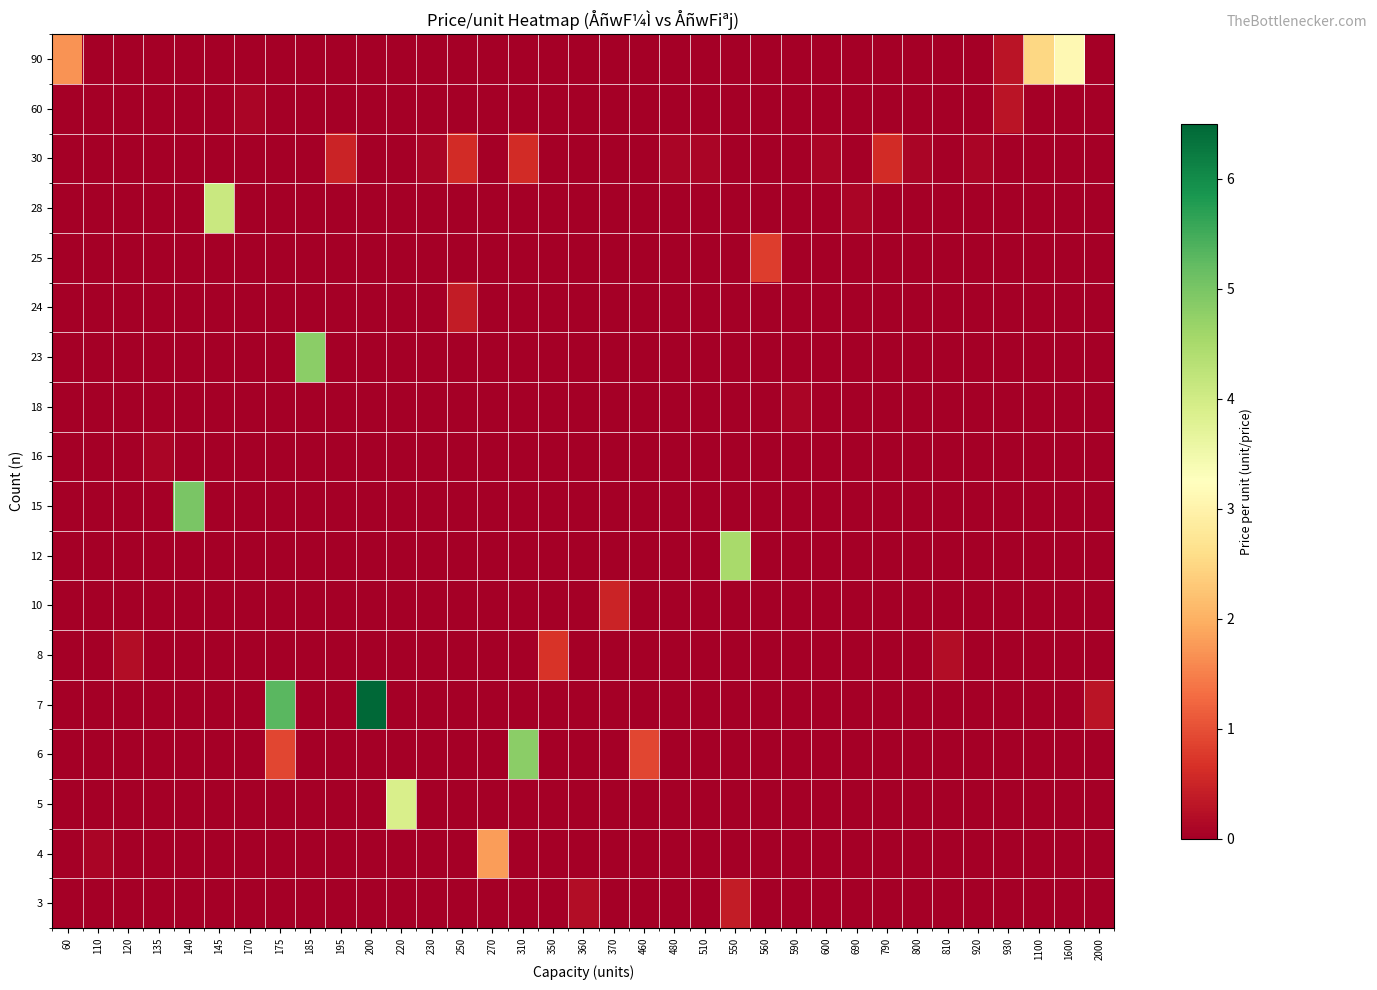

Reading left to right, list all the values displayed in this chart.

3: 60=0.0	110=0.0	120=0.0	135=0.0	140=0.0	145=0.0	170=0.0	175=0.0	185=0.0	195=0.0	200=0.0	220=0.0	230=0.0	250=0.0	270=0.0	310=0.0	350=0.0	360=0.2	370=0.0	460=0.0	480=0.0	510=0.0	550=0.4	560=0.0	590=0.0	600=0.0	690=0.0	790=0.0	800=0.0	810=0.0	920=0.0	930=0.0	1100=0.0	1600=0.0	2000=0.0
4: 60=0.0	110=0.1	120=0.0	135=0.0	140=0.0	145=0.0	170=0.0	175=0.0	185=0.0	195=0.0	200=0.0	220=0.0	230=0.0	250=0.0	270=1.8	310=0.0	350=0.0	360=0.0	370=0.0	460=0.0	480=0.0	510=0.0	550=0.0	560=0.0	590=0.0	600=0.0	690=0.0	790=0.0	800=0.0	810=0.0	920=0.0	930=0.0	1100=0.0	1600=0.0	2000=0.0
5: 60=0.0	110=0.0	120=0.0	135=0.0	140=0.0	145=0.0	170=0.0	175=0.0	185=0.0	195=0.0	200=0.0	220=3.9	230=0.0	250=0.0	270=0.0	310=0.0	350=0.0	360=0.0	370=0.0	460=0.0	480=0.0	510=0.0	550=0.0	560=0.0	590=0.0	600=0.0	690=0.0	790=0.0	800=0.0	810=0.0	920=0.0	930=0.0	1100=0.0	1600=0.0	2000=0.0
6: 60=0.0	110=0.0	120=0.0	135=0.0	140=0.0	145=0.0	170=0.0	175=0.9	185=0.0	195=0.0	200=0.0	220=0.0	230=0.0	250=0.0	270=0.0	310=4.8	350=0.0	360=0.0	370=0.0	460=0.9	480=0.0	510=0.0	550=0.0	560=0.0	590=0.0	600=0.0	690=0.0	790=0.0	800=0.0	810=0.0	920=0.0	930=0.0	1100=0.0	1600=0.0	2000=0.0
7: 60=0.0	110=0.0	120=0.0	135=0.0	140=0.0	145=0.0	170=0.0	175=5.3	185=0.0	195=0.0	200=6.5	220=0.0	230=0.0	250=0.0	270=0.0	310=0.0	350=0.0	360=0.0	370=0.0	460=0.0	480=0.0	510=0.0	550=0.0	560=0.0	590=0.0	600=0.0	690=0.0	790=0.0	800=0.0	810=0.0	920=0.0	930=0.0	1100=0.0	1600=0.0	2000=0.3
8: 60=0.0	110=0.0	120=0.2	135=0.0	140=0.0	145=0.0	170=0.0	175=0.0	185=0.0	195=0.0	200=0.0	220=0.0	230=0.0	250=0.0	270=0.0	310=0.0	350=0.7	360=0.0	370=0.0	460=0.0	480=0.0	510=0.0	550=0.0	560=0.0	590=0.0	600=0.0	690=0.0	790=0.0	800=0.0	810=0.2	920=0.0	930=0.0	1100=0.0	1600=0.0	2000=0.0
10: 60=0.0	110=0.0	120=0.0	135=0.0	140=0.0	145=0.0	170=0.0	175=0.0	185=0.0	195=0.0	200=0.0	220=0.0	230=0.0	250=0.0	270=0.0	310=0.0	350=0.0	360=0.0	370=0.5	460=0.0	480=0.0	510=0.0	550=0.0	560=0.0	590=0.0	600=0.0	690=0.0	790=0.0	800=0.0	810=0.0	920=0.0	930=0.0	1100=0.0	1600=0.0	2000=0.0
12: 60=0.0	110=0.0	120=0.0	135=0.0	140=0.0	145=0.0	170=0.0	175=0.0	185=0.0	195=0.0	200=0.0	220=0.0	230=0.0	250=0.0	270=0.0	310=0.0	350=0.0	360=0.0	370=0.0	460=0.0	480=0.0	510=0.0	550=4.5	560=0.0	590=0.0	600=0.0	690=0.0	790=0.0	800=0.0	810=0.0	920=0.0	930=0.0	1100=0.0	1600=0.0	2000=0.0
15: 60=0.0	110=0.0	120=0.0	135=0.0	140=5.0	145=0.0	170=0.0	175=0.0	185=0.0	195=0.0	200=0.0	220=0.0	230=0.0	250=0.0	270=0.0	310=0.0	350=0.0	360=0.0	370=0.0	460=0.0	480=0.0	510=0.0	550=0.0	560=0.0	590=0.0	600=0.0	690=0.0	790=0.0	800=0.0	810=0.0	920=0.0	930=0.0	1100=0.0	1600=0.0	2000=0.0
16: 60=0.0	110=0.0	120=0.0	135=0.1	140=0.0	145=0.0	170=0.0	175=0.0	185=0.0	195=0.0	200=0.0	220=0.0	230=0.0	250=0.0	270=0.0	310=0.0	350=0.0	360=0.0	370=0.0	460=0.0	480=0.0	510=0.0	550=0.0	560=0.0	590=0.0	600=0.0	690=0.0	790=0.0	800=0.0	810=0.0	920=0.0	930=0.0	1100=0.0	1600=0.0	2000=0.0
18: 60=0.0	110=0.0	120=0.0	135=0.0	140=0.0	145=0.0	170=0.0	175=0.0	185=0.0	195=0.0	200=0.0	220=0.0	230=0.0	250=0.0	270=0.0	310=0.0	350=0.0	360=0.0	370=0.0	460=0.0	480=0.0	510=0.0	550=0.0	560=0.0	590=0.1	600=0.0	690=0.0	790=0.0	800=0.0	810=0.0	920=0.0	930=0.0	1100=0.0	1600=0.0	2000=0.0
23: 60=0.0	110=0.0	120=0.0	135=0.0	140=0.0	145=0.0	170=0.0	175=0.0	185=4.8	195=0.0	200=0.0	220=0.0	230=0.0	250=0.0	270=0.0	310=0.0	350=0.0	360=0.0	370=0.0	460=0.0	480=0.0	510=0.0	550=0.0	560=0.0	590=0.0	600=0.0	690=0.0	790=0.0	800=0.0	810=0.0	920=0.0	930=0.0	1100=0.0	1600=0.0	2000=0.0
24: 60=0.0	110=0.0	120=0.0	135=0.0	140=0.0	145=0.0	170=0.0	175=0.0	185=0.0	195=0.0	200=0.0	220=0.0	230=0.0	250=0.4	270=0.0	310=0.0	350=0.0	360=0.0	370=0.0	460=0.0	480=0.0	510=0.0	550=0.0	560=0.0	590=0.0	600=0.0	690=0.0	790=0.0	800=0.0	810=0.0	920=0.0	930=0.0	1100=0.0	1600=0.0	2000=0.0
25: 60=0.0	110=0.0	120=0.0	135=0.0	140=0.0	145=0.0	170=0.0	175=0.0	185=0.0	195=0.0	200=0.0	220=0.0	230=0.0	250=0.0	270=0.0	310=0.0	350=0.0	360=0.0	370=0.0	460=0.0	480=0.0	510=0.0	550=0.0	560=0.8	590=0.0	600=0.0	690=0.0	790=0.0	800=0.0	810=0.0	920=0.0	930=0.0	1100=0.0	1600=0.0	2000=0.0
28: 60=0.0	110=0.0	120=0.0	135=0.0	140=0.0	145=4.1	170=0.0	175=0.0	185=0.0	195=0.0	200=0.0	220=0.0	230=0.0	250=0.0	270=0.0	310=0.0	350=0.0	360=0.0	370=0.0	460=0.0	480=0.0	510=0.0	550=0.0	560=0.0	590=0.0	600=0.0	690=0.1	790=0.0	800=0.0	810=0.0	920=0.0	930=0.0	1100=0.0	1600=0.0	2000=0.0
30: 60=0.0	110=0.0	120=0.0	135=0.0	140=0.0	145=0.0	170=0.0	175=0.0	185=0.0	195=0.5	200=0.0	220=0.0	230=0.1	250=0.6	270=0.0	310=0.6	350=0.0	360=0.0	370=0.0	460=0.0	480=0.1	510=0.1	550=0.0	560=0.0	590=0.0	600=0.1	690=0.0	790=0.6	800=0.1	810=0.0	920=0.1	930=0.0	1100=0.0	1600=0.0	2000=0.0
60: 60=0.0	110=0.0	120=0.0	135=0.0	140=0.0	145=0.0	170=0.1	175=0.0	185=0.0	195=0.0	200=0.0	220=0.0	230=0.0	250=0.0	270=0.0	310=0.0	350=0.0	360=0.0	370=0.0	460=0.0	480=0.0	510=0.0	550=0.0	560=0.0	590=0.0	600=0.0	690=0.0	790=0.0	800=0.0	810=0.0	920=0.0	930=0.3	1100=0.0	1600=0.0	2000=0.0
90: 60=1.7	110=0.0	120=0.0	135=0.0	140=0.0	145=0.0	170=0.0	175=0.0	185=0.0	195=0.0	200=0.0	220=0.0	230=0.0	250=0.0	270=0.0	310=0.0	350=0.0	360=0.0	370=0.0	460=0.0	480=0.0	510=0.0	550=0.0	560=0.0	590=0.0	600=0.0	690=0.0	790=0.0	800=0.0	810=0.0	920=0.0	930=0.3	1100=2.5	1600=3.1	2000=0.0